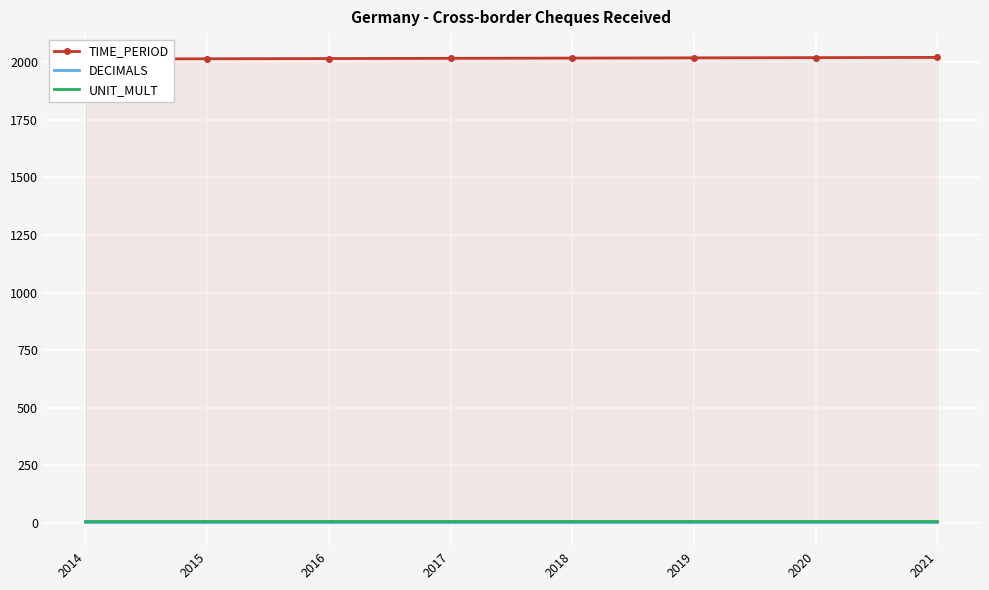

Read the DECIMALS value at 2019.

3